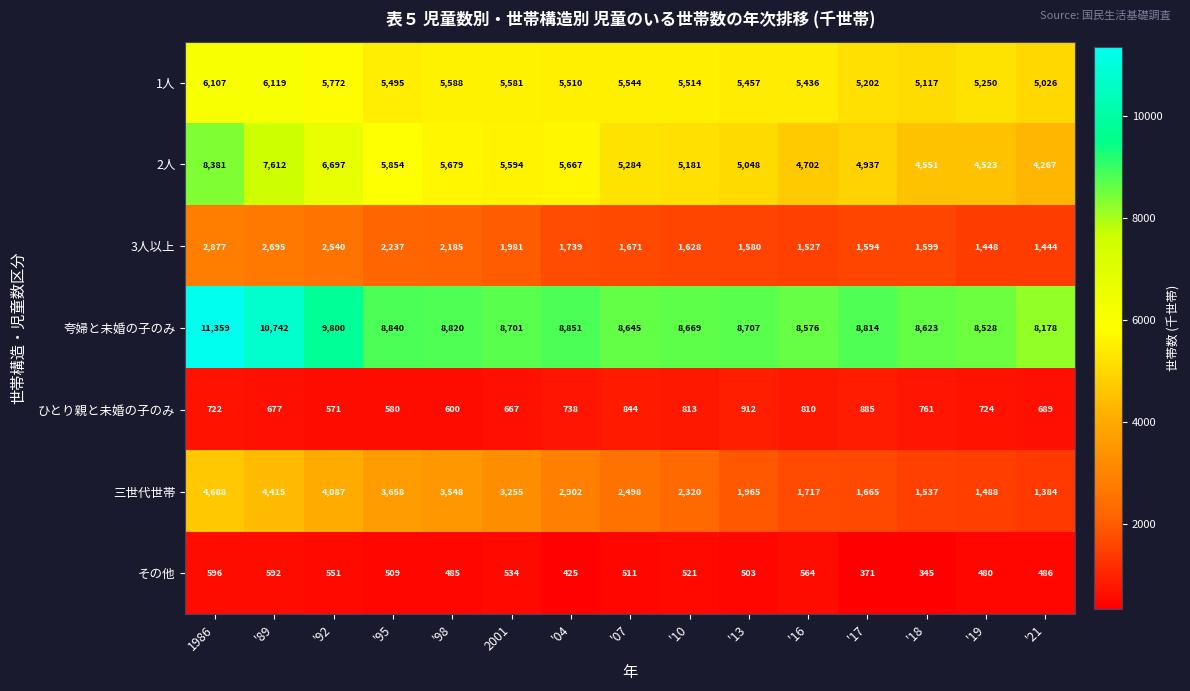

True or false: 1人 has a value of 5117 at '18.

True